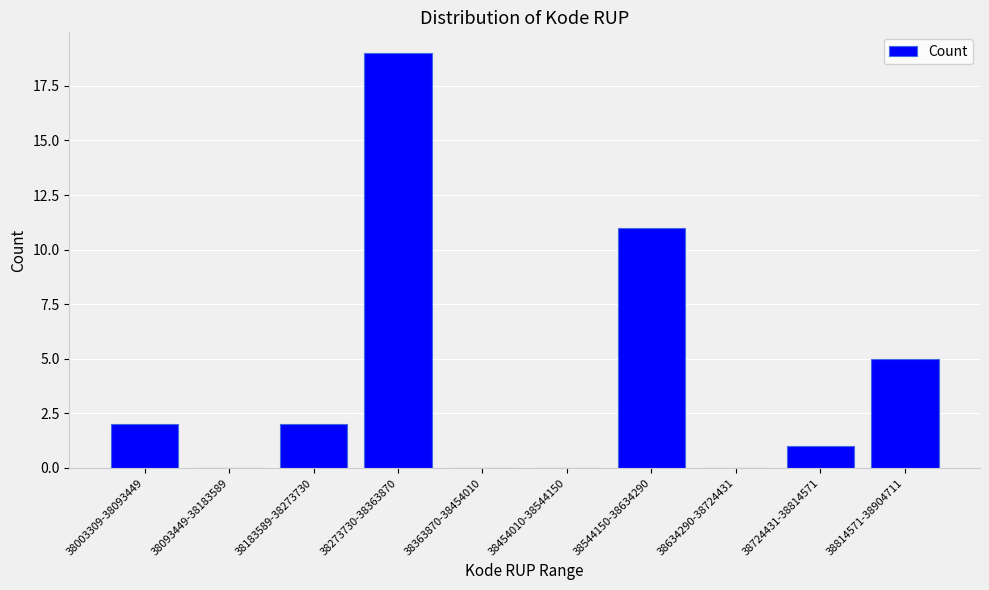

Reading right to left, transcribe all the data shown in this chart.

38814571-38904711=5	38724431-38814571=1	38634290-38724431=0	38544150-38634290=11	38454010-38544150=0	38363870-38454010=0	38273730-38363870=19	38183589-38273730=2	38093449-38183589=0	38003309-38093449=2